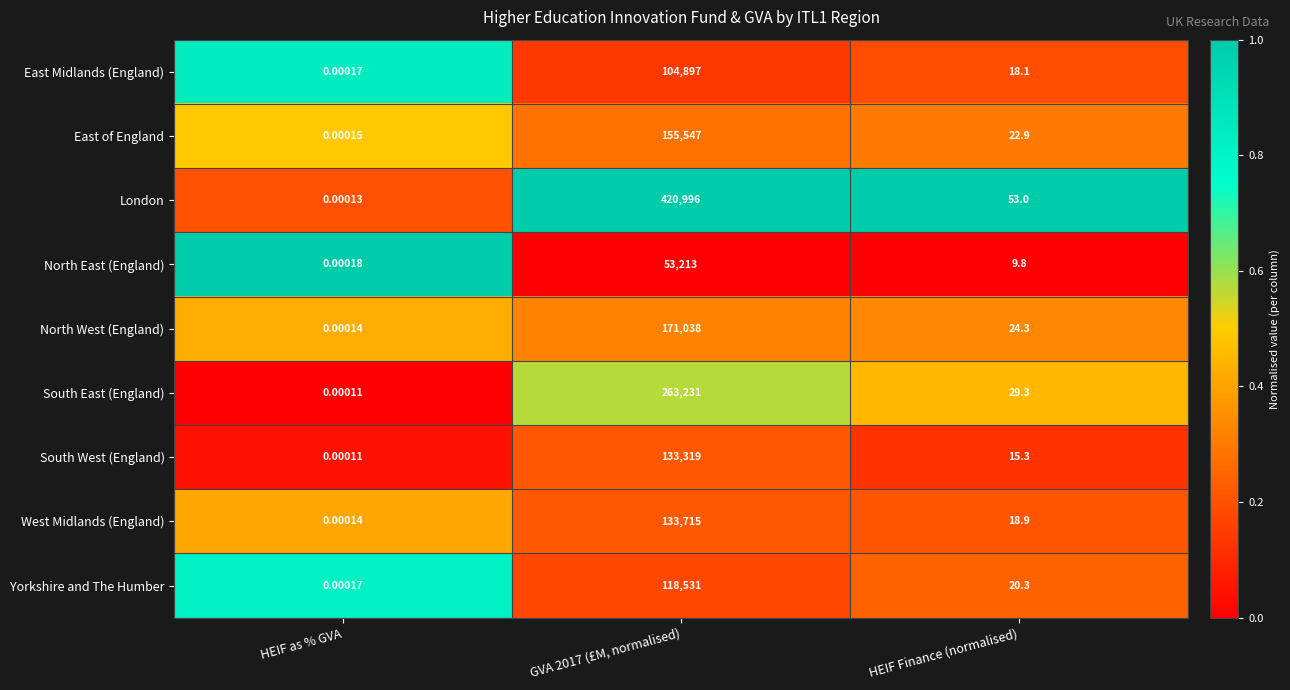

Rank the series at GVA 2017 (£M, normalised) from lowest to highest value.

North East (England), East Midlands (England), Yorkshire and The Humber, South West (England), West Midlands (England), East of England, North West (England), South East (England), London